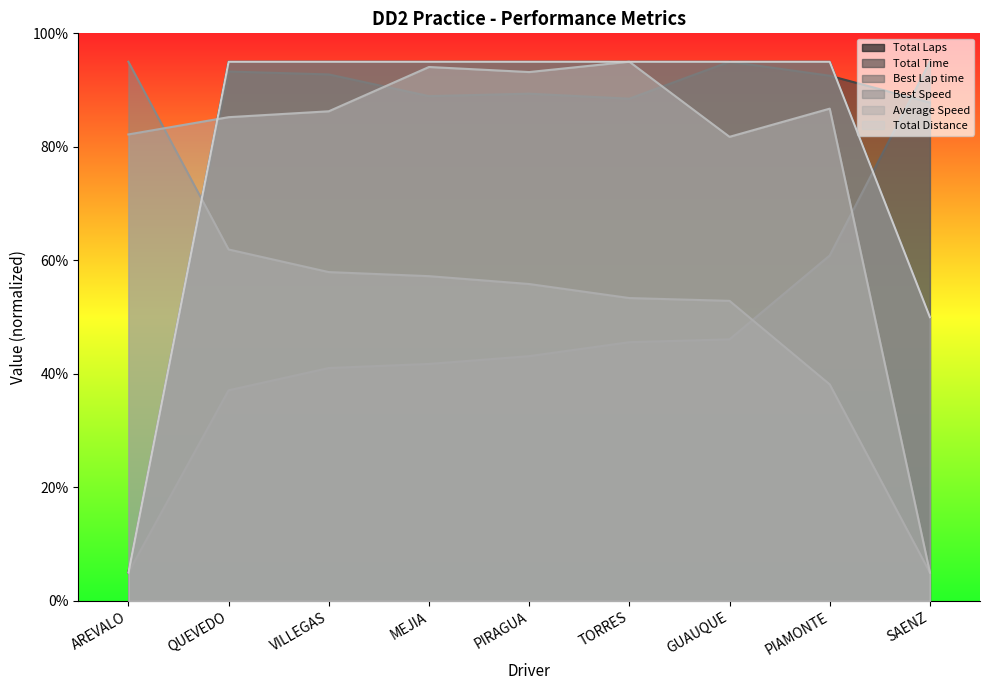

The value of Total Time at QUEVEDO is 51.2. True or false?

False